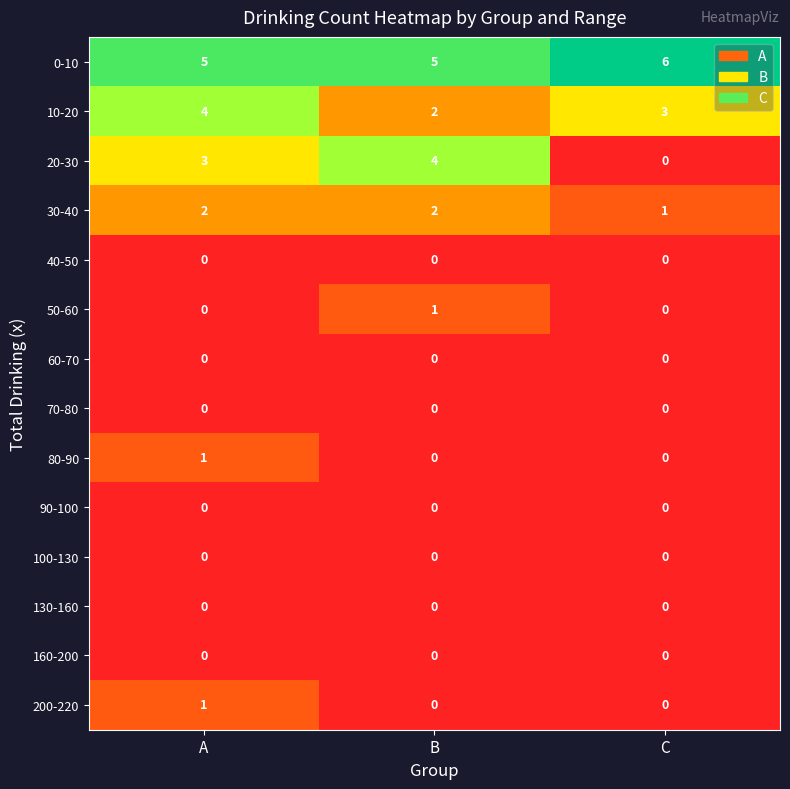

Which series changed the most between A and C?

20-30